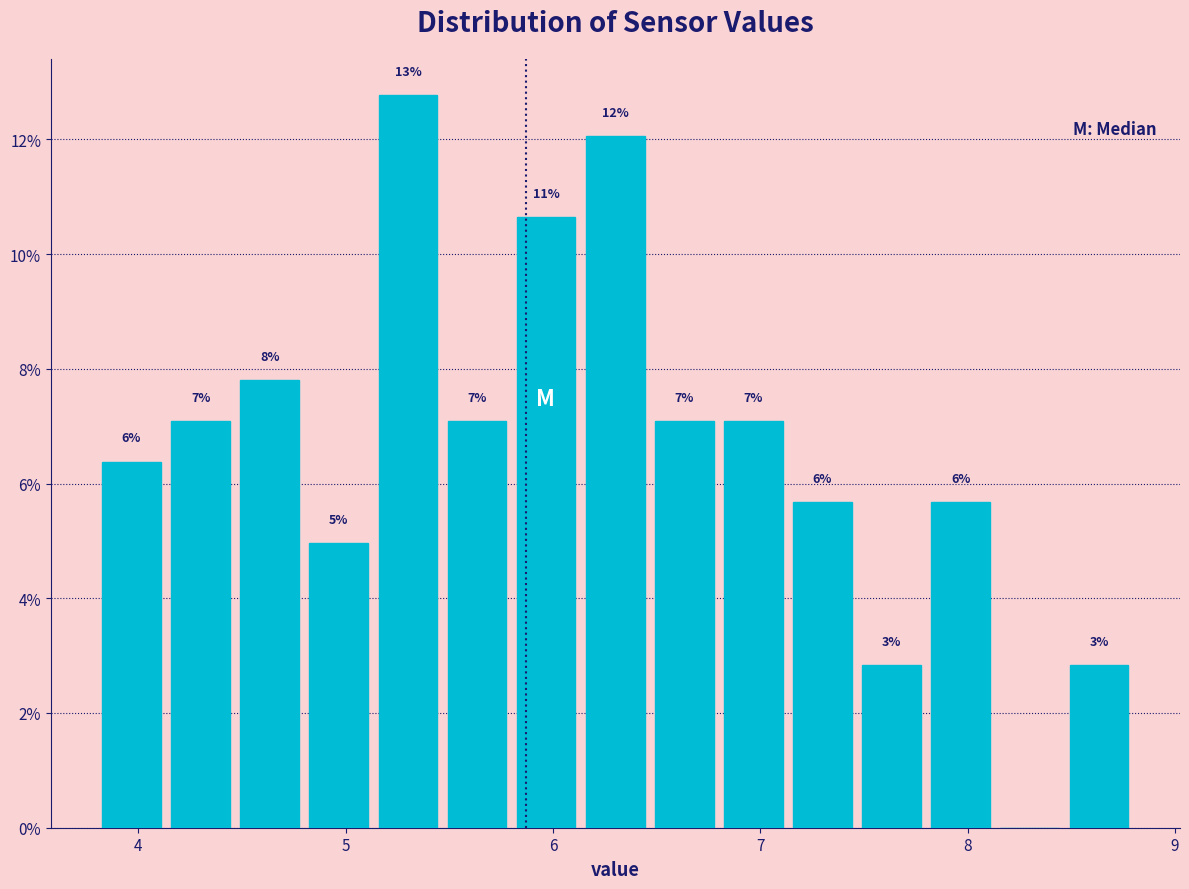

Around what value on the x-axis is the tallest bar? Give the approximate position of its centre, as read against the axis.

5.3